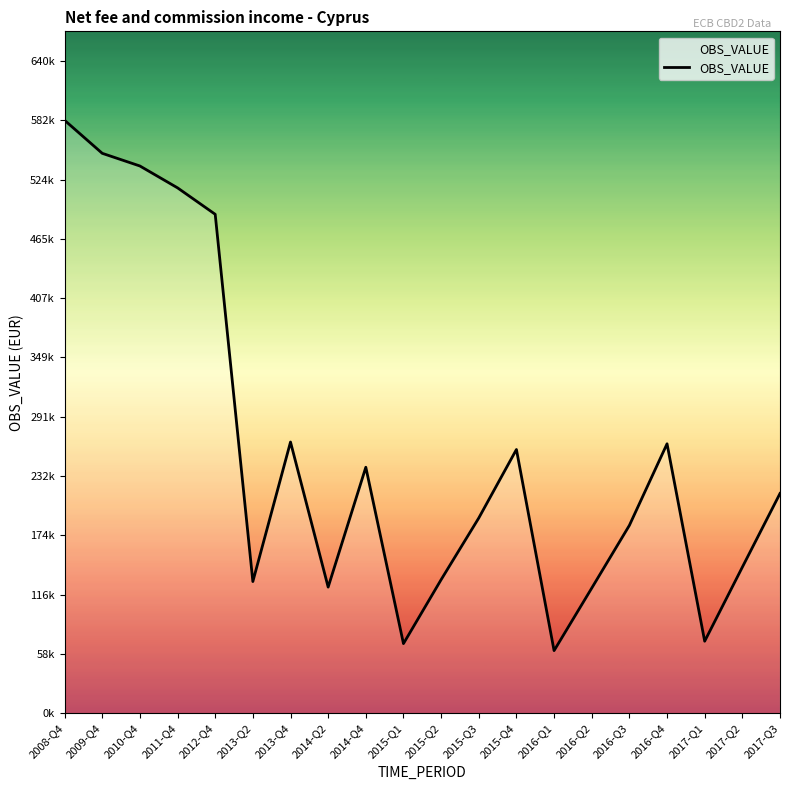

What is the approximate value at 2009-Q4, to the nearest 10?

549980